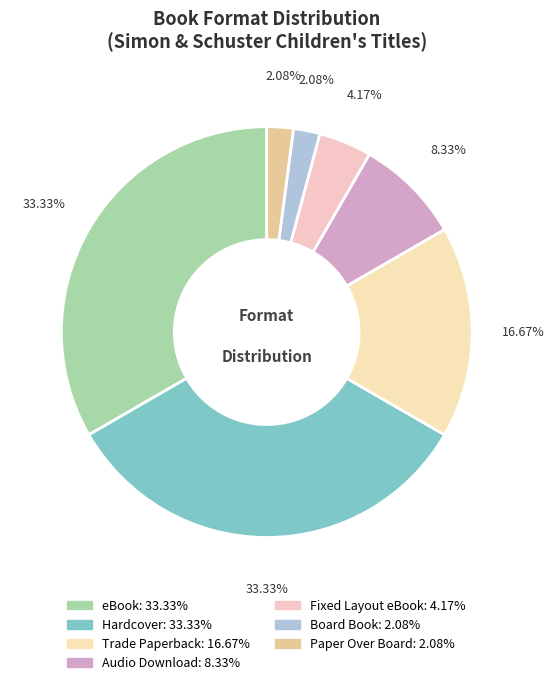

How many segments does this pie chart have?

7